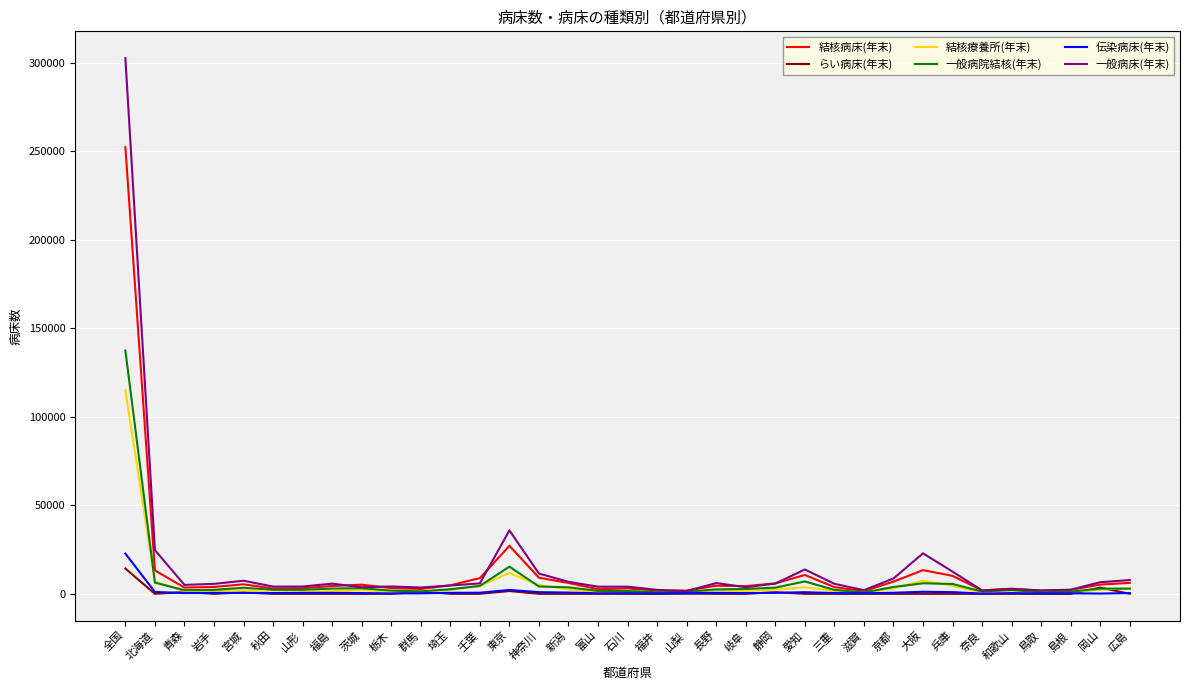

What is the maximum value for 一般病床(年末)?

302495